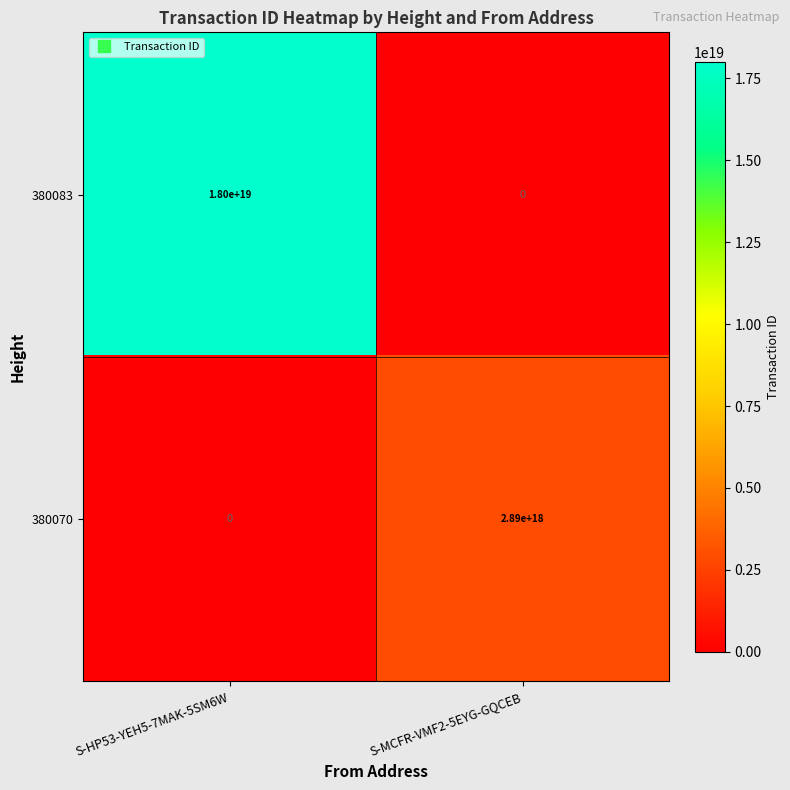

Rank the categories by 380083 value from highest to lowest.

S-HP53-YEH5-7MAK-5SM6W, S-MCFR-VMF2-5EYG-GQCEB